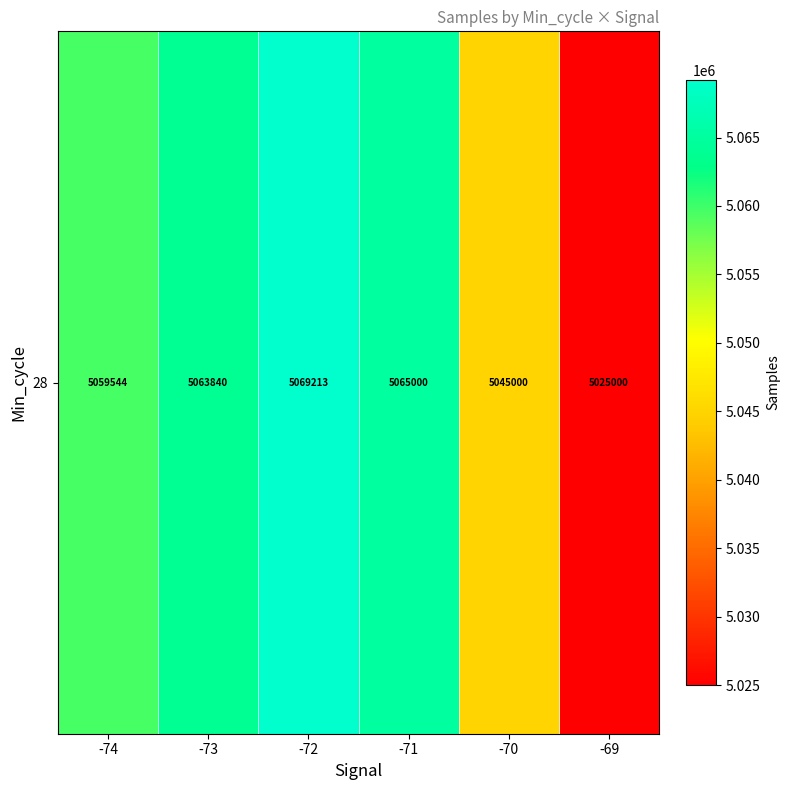

The chart shows a value of 1422041.3 at -74. True or false?

False